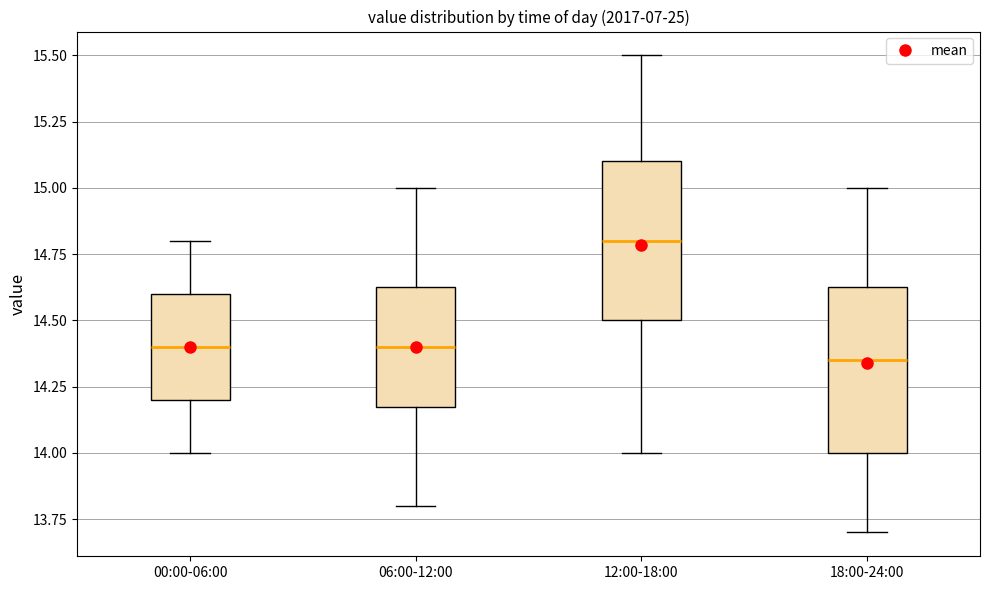

Reading left to right, transcribe this box plot: for each box, give where its median line is, the range the box spans, and where its two whiskers end, as read against the y-axis. The values are not printed on the chart, so give them approximately, as read against the axis.

00:00-06:00: median 14.40, box 14.20 to 14.60, whiskers 14.00 to 14.80
06:00-12:00: median 14.40, box 14.20 to 14.65, whiskers 13.80 to 15.00
12:00-18:00: median 14.80, box 14.50 to 15.10, whiskers 14.00 to 15.50
18:00-24:00: median 14.35, box 14.00 to 14.65, whiskers 13.70 to 15.00